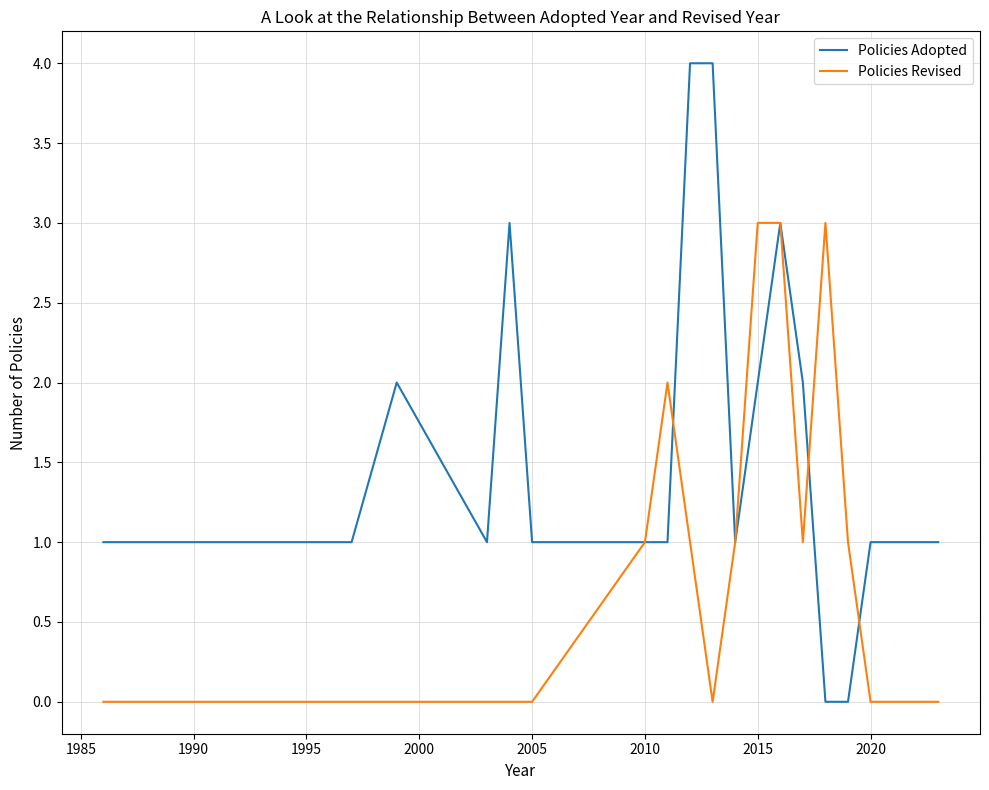

Rank the series by their maximum value, from lowest to highest.

Policies Revised, Policies Adopted